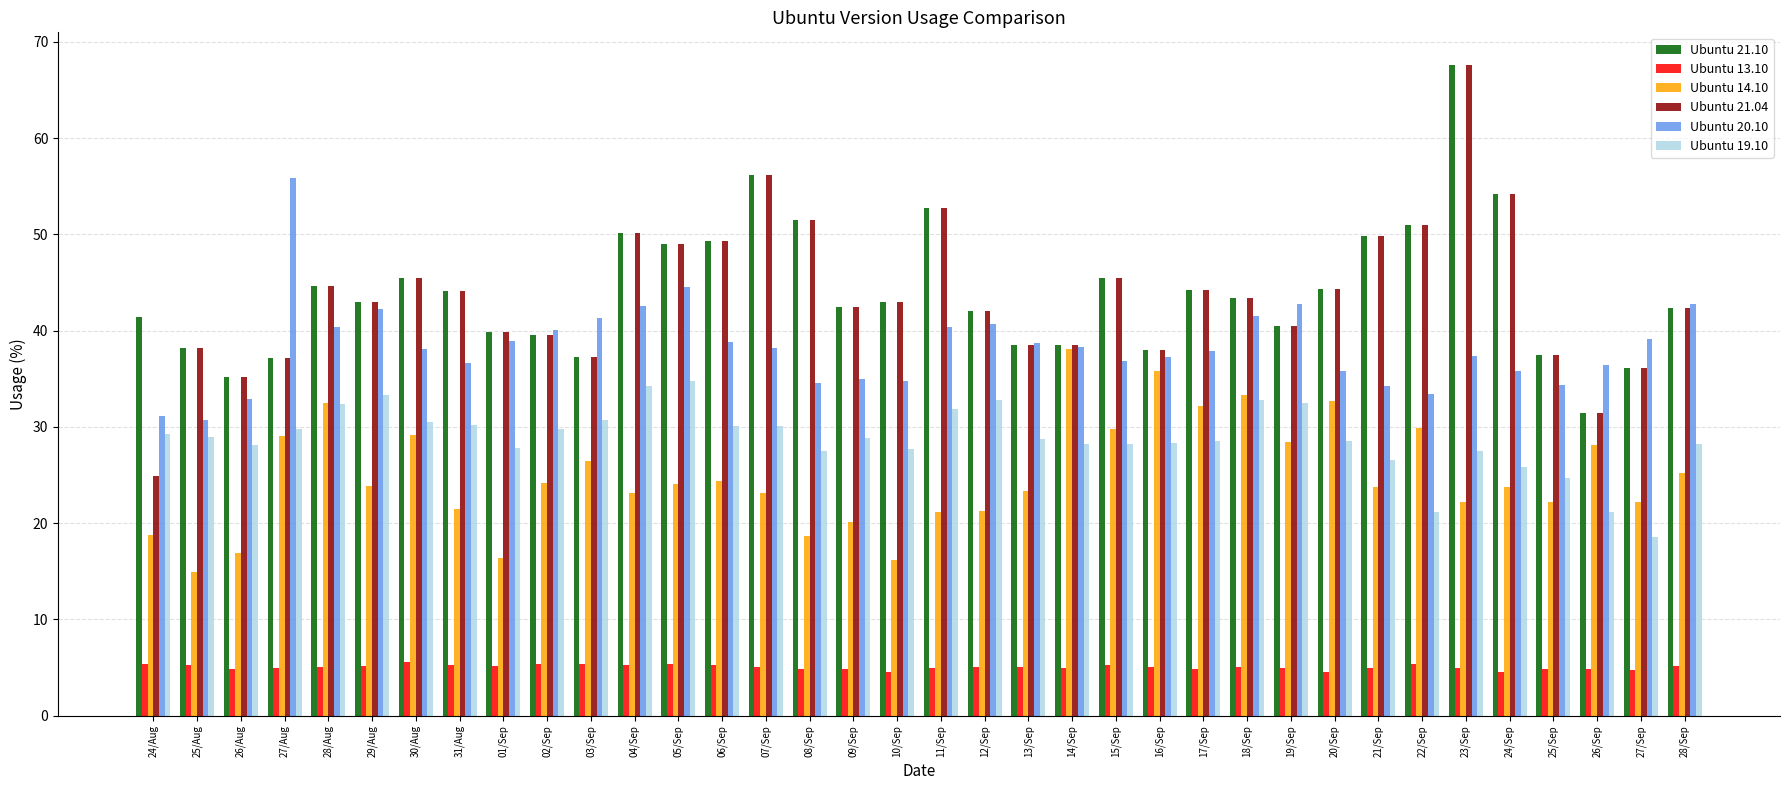

Which series has the widest spread of values?

Ubuntu 21.04